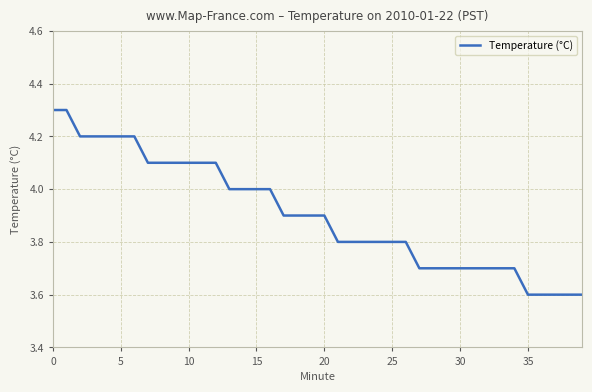

What is the difference between the maximum and minimum values?

0.7